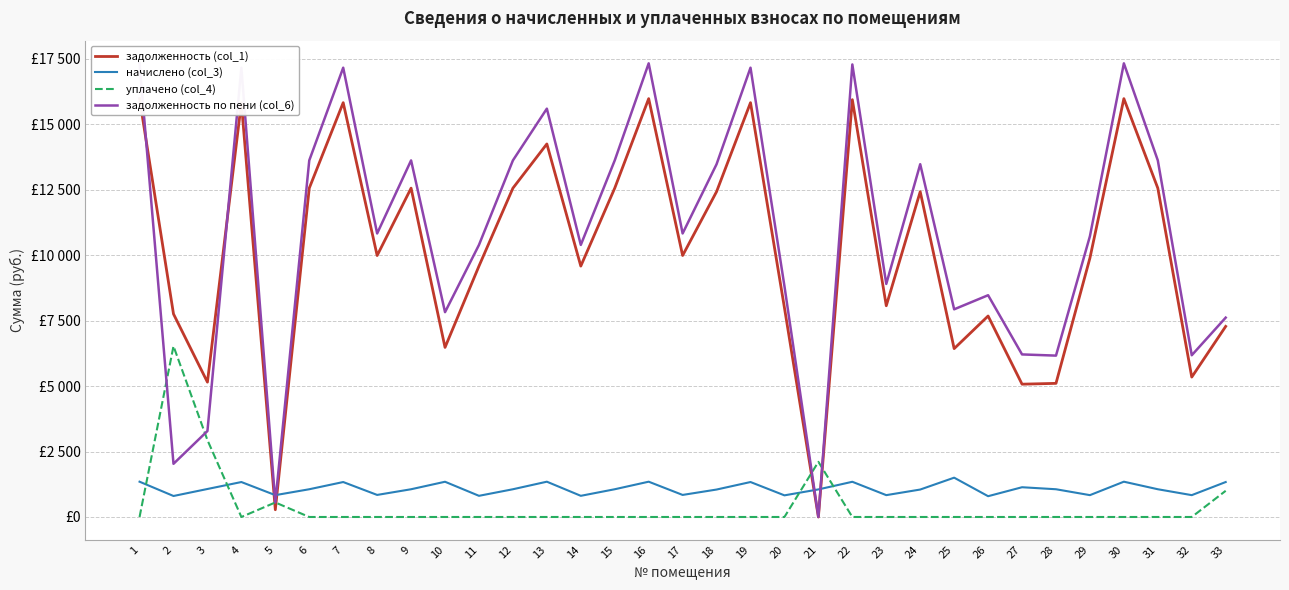

Which series ends up on top after the final intersection of уплачено (col_4) and задолженность (col_1)?

задолженность (col_1)